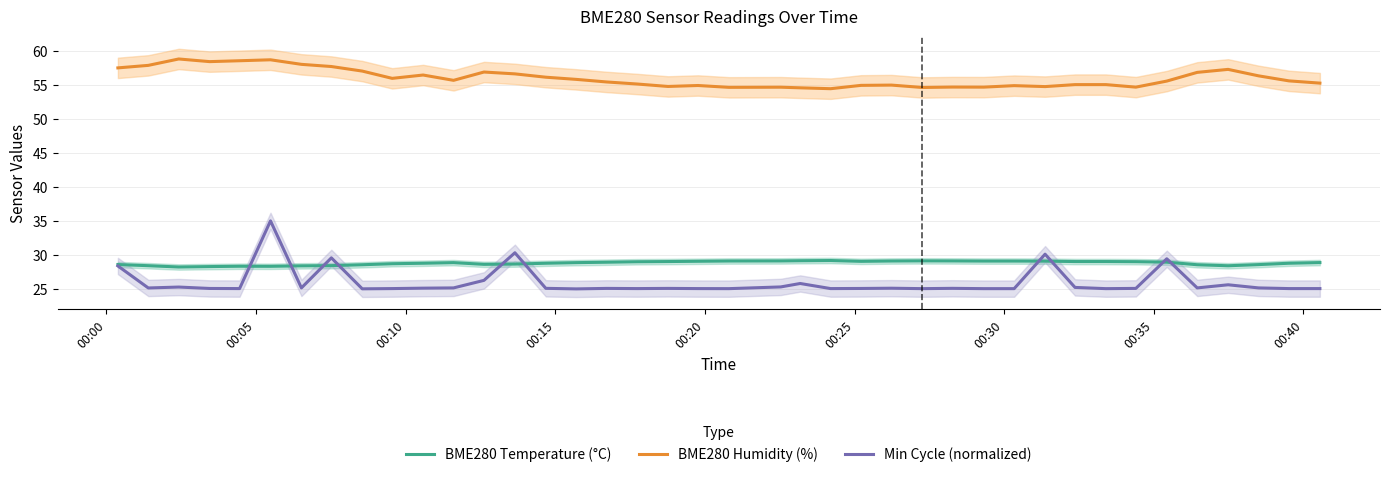

What is the minimum value for BME280 Temperature (°C)?

28.2